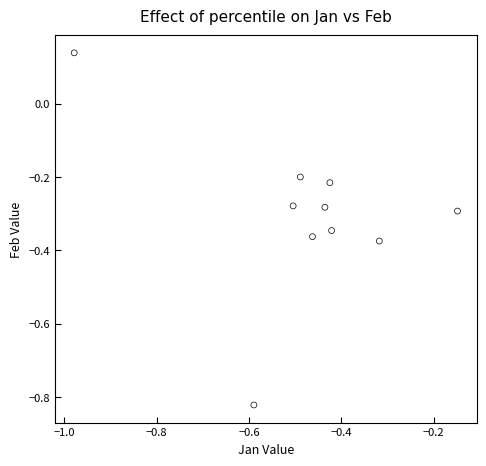

What is the range of Y values (max minus min)?

1.0